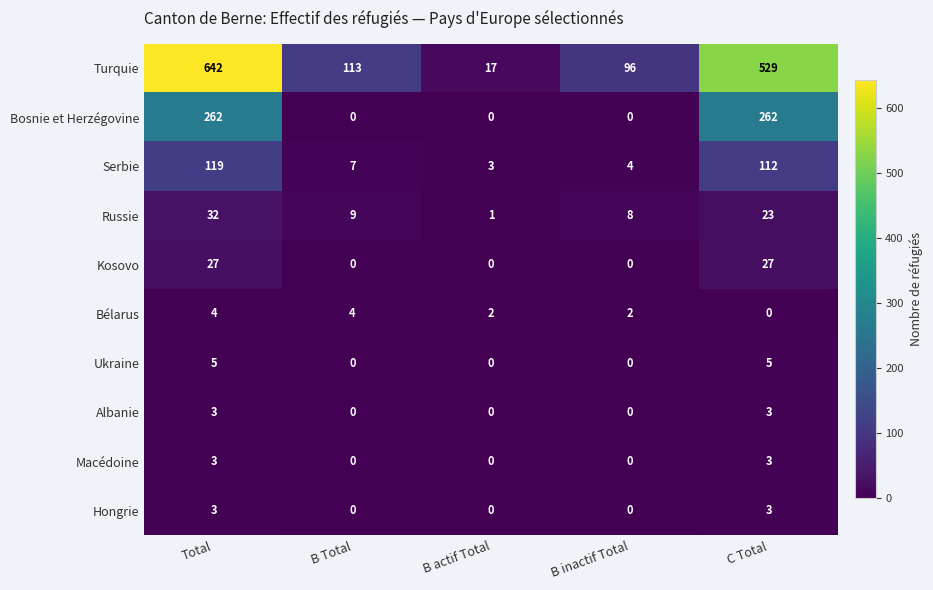

True or false: Kosovo has a value of 10 at B actif Total.

False